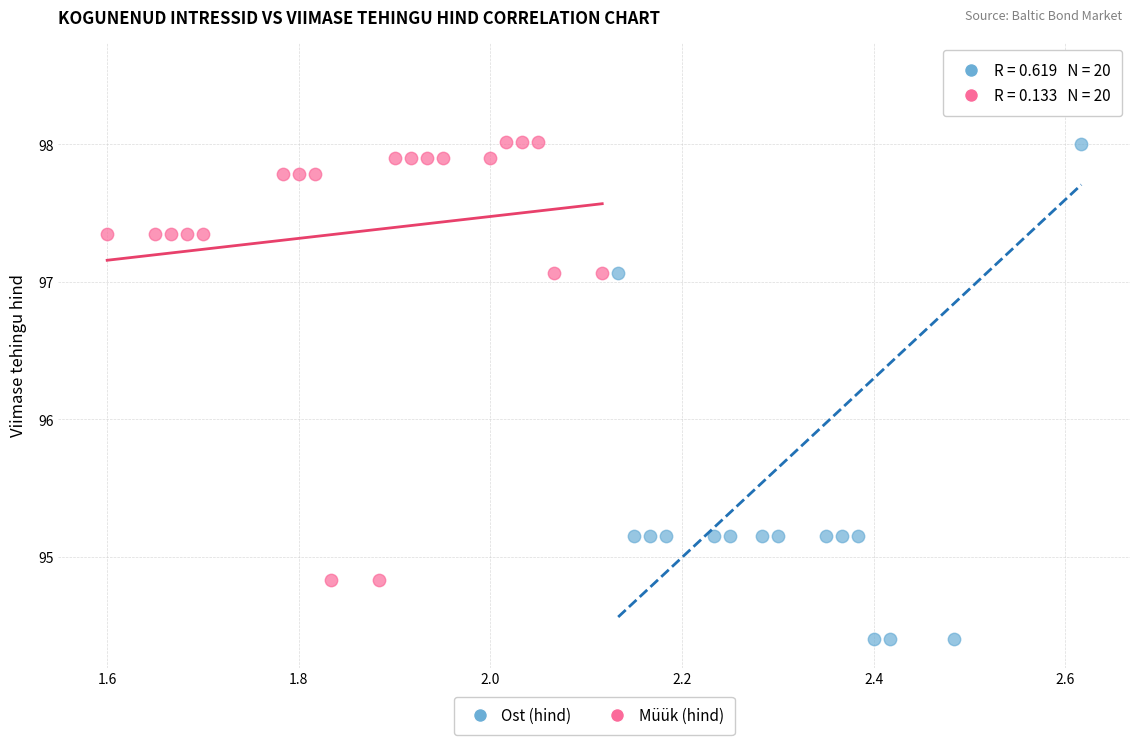

Which series reaches the maximum Y coordinate?

Ost (hind)